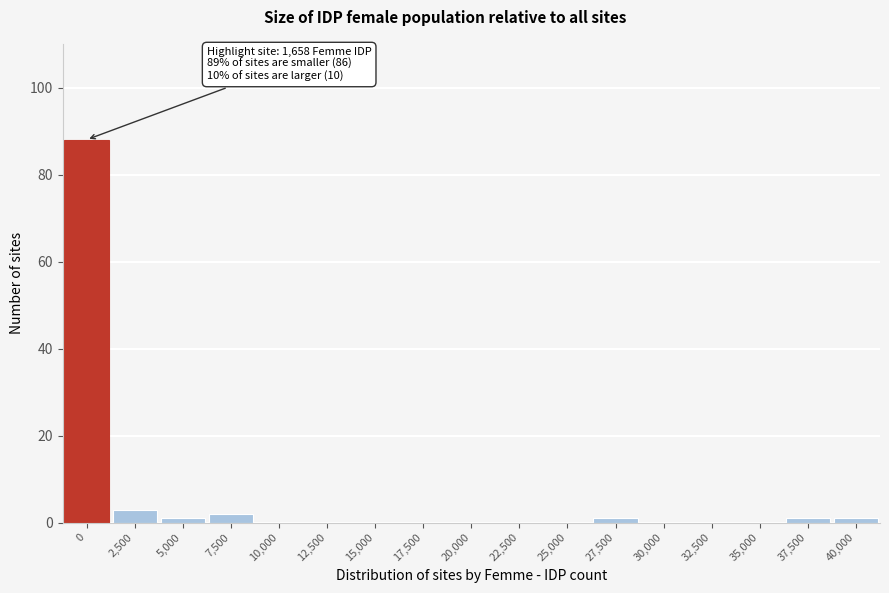

Reading right to left, extract all data points from this chart.

40,000=1	37,500=1	35,000=0	32,500=0	30,000=0	27,500=1	25,000=0	22,500=0	20,000=0	17,500=0	15,000=0	12,500=0	10,000=0	7,500=2	5,000=1	2,500=3	0=88